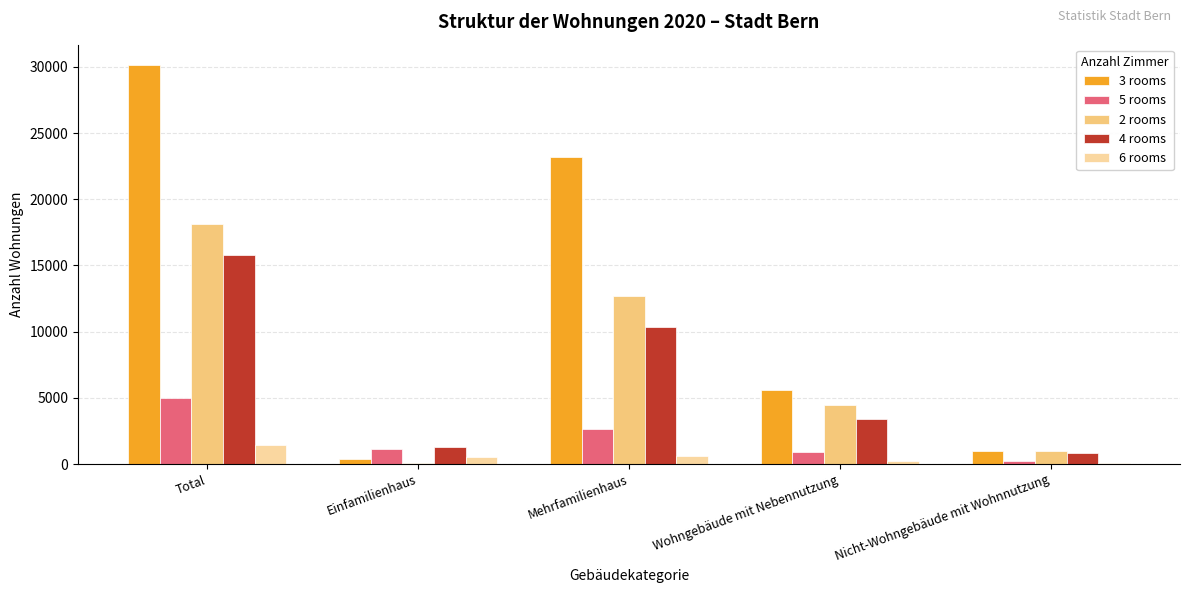

True or false: 2 rooms has a value of 4456 at Wohngebäude mit Nebennutzung.

True